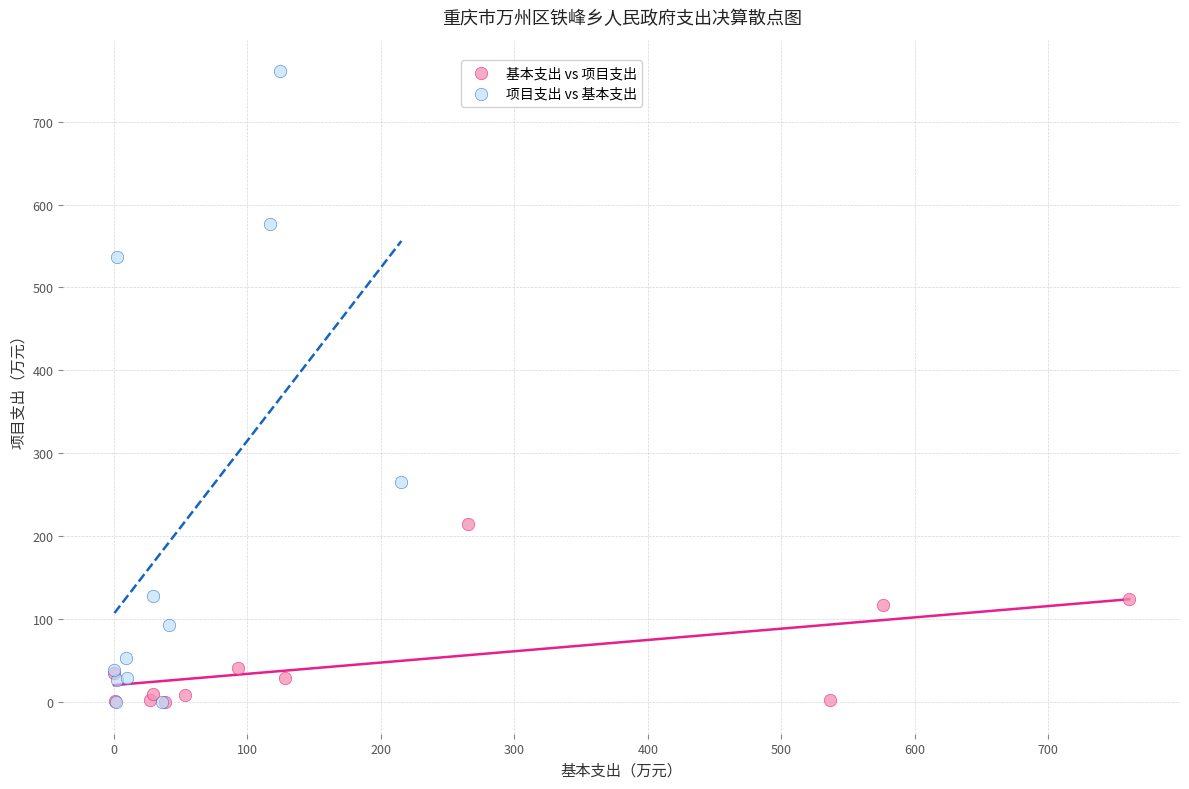

Which series reaches the maximum Y coordinate?

项目支出 vs 基本支出